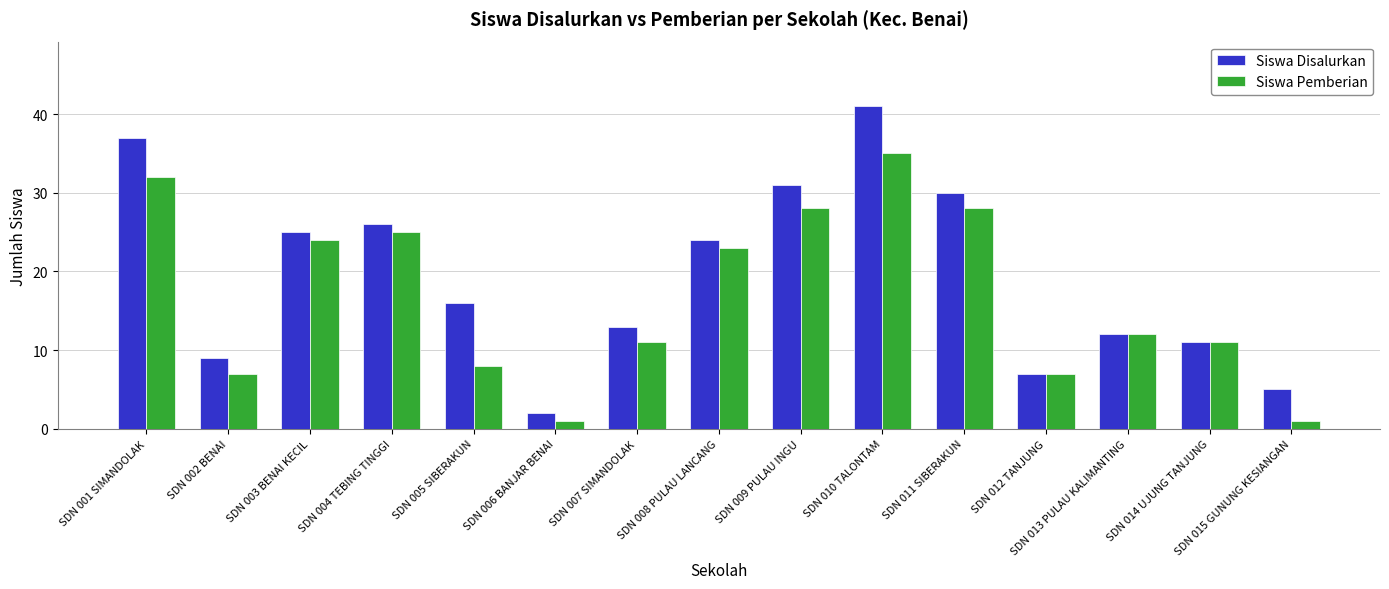

Count the number of data series in this chart.

2